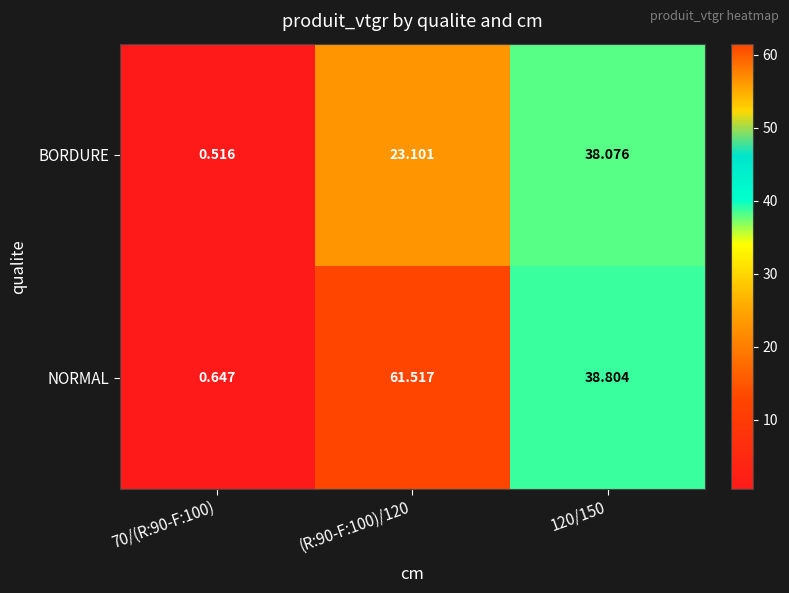

Which series has the largest range (max minus min)?

NORMAL